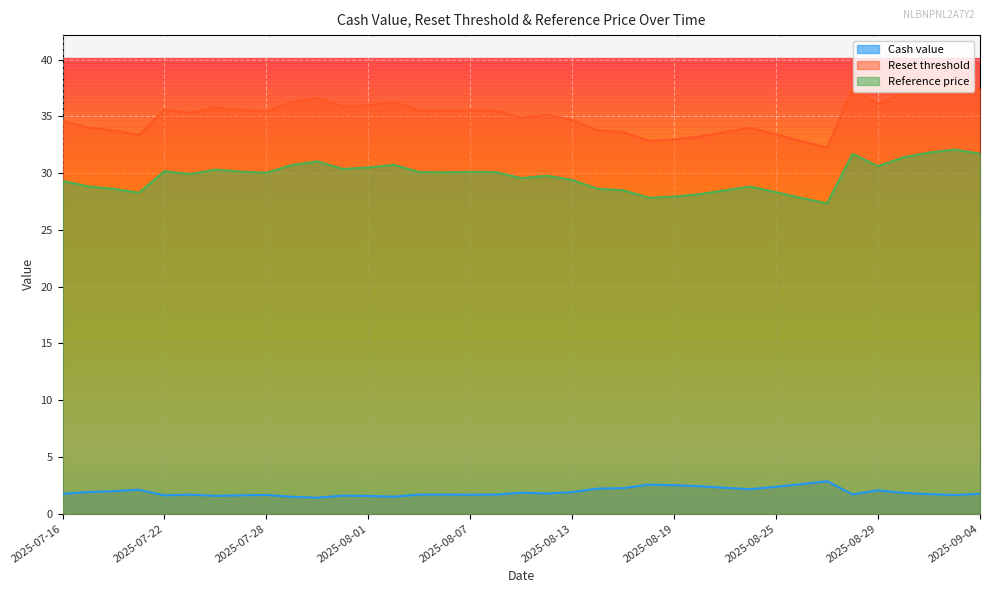

What is the label of the 24th point from the left?

2025-08-18